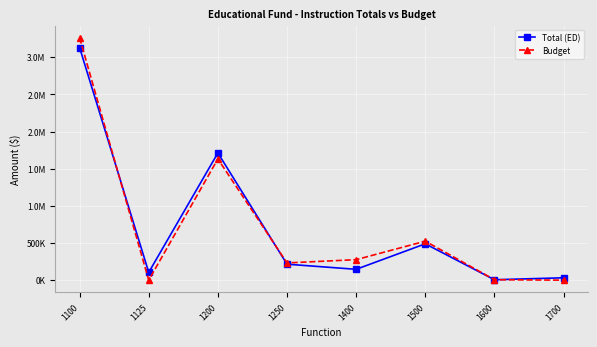

What are all the series names shown in the legend?

Total (ED), Budget